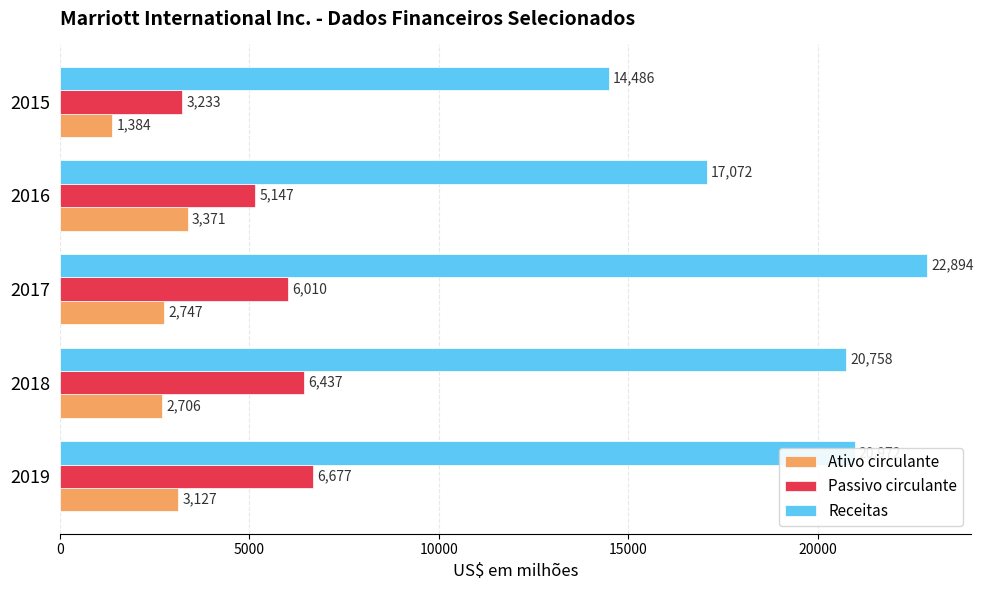

What is the difference between the maximum and minimum values in the Passivo circulante series?

3444